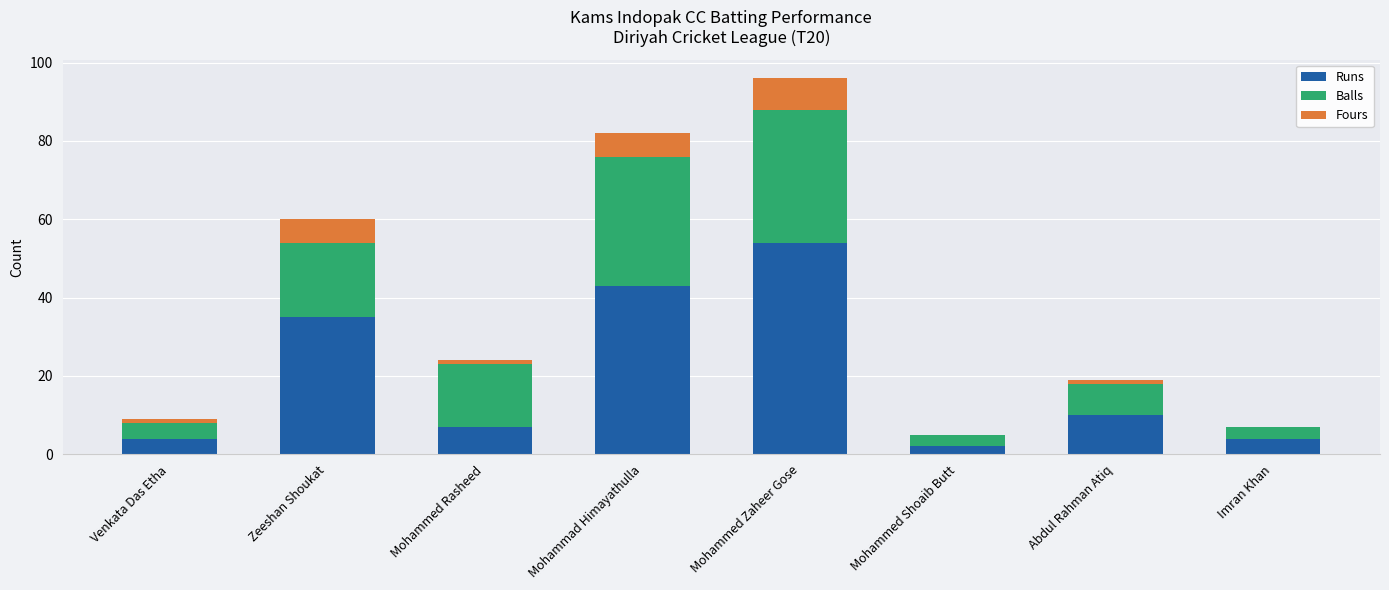

Reading left to right, list the values for the Runs series.

Venkata Das Etha=4	Zeeshan Shoukat=35	Mohammed Rasheed=7	Mohammad Himayathulla=43	Mohammed Zaheer Gose=54	Mohammed Shoaib Butt=2	Abdul Rahman Atiq=10	Imran Khan=4